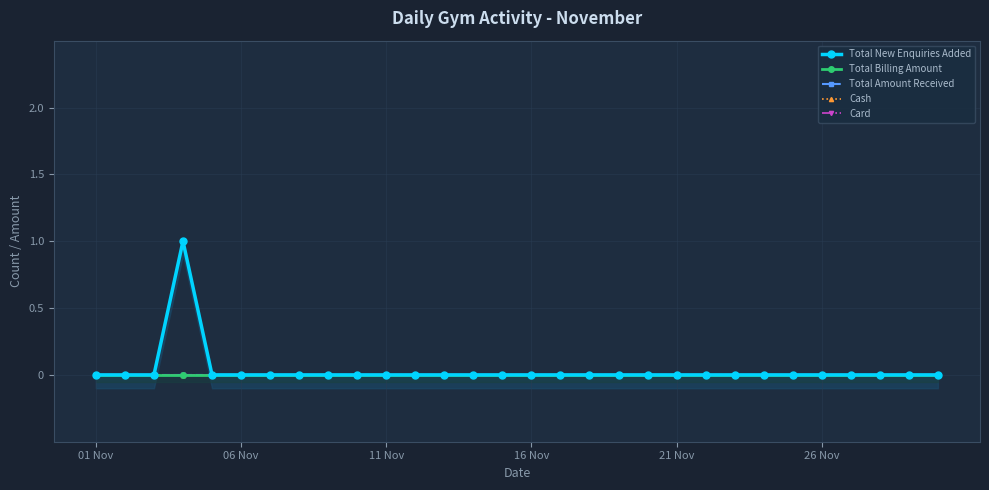

Does the chart display data point markers on the line(s)?

Yes